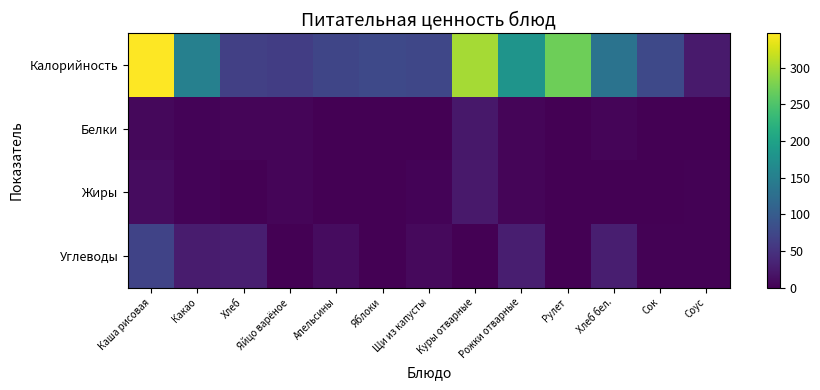

Reading left to right, transcribe all the data shown in this chart.

Калорийность: Каша рисовая=347	Какао=151	Хлеб=66	Яйцо варёное=63	Апельсины=73	Яблоки=77	Щи из капусты=74	Куры отварные=300	Рожки отварные=180	Рулет=270	Хлеб бел.=132	Сок=77	Соус=25
Белки: Каша рисовая=8	Какао=4	Хлеб=5	Яйцо варёное=5	Апельсины=0	Яблоки=0	Щи из капусты=1	Куры отварные=22	Рожки отварные=5	Рулет=0	Хлеб бел.=5	Сок=0	Соус=0
Жиры: Каша рисовая=12	Какао=3	Хлеб=1	Яйцо варёное=5	Апельсины=0	Яблоки=0	Щи из капусты=4	Куры отварные=24	Рожки отварные=5	Рулет=0	Хлеб бел.=1	Сок=0	Соус=2
Углеводы: Каша рисовая=70	Какао=27	Хлеб=29	Яйцо варёное=0	Апельсины=12	Яблоки=0	Щи из капусты=9	Куры отварные=1	Рожки отварные=29	Рулет=0	Хлеб бел.=29	Сок=2	Соус=2